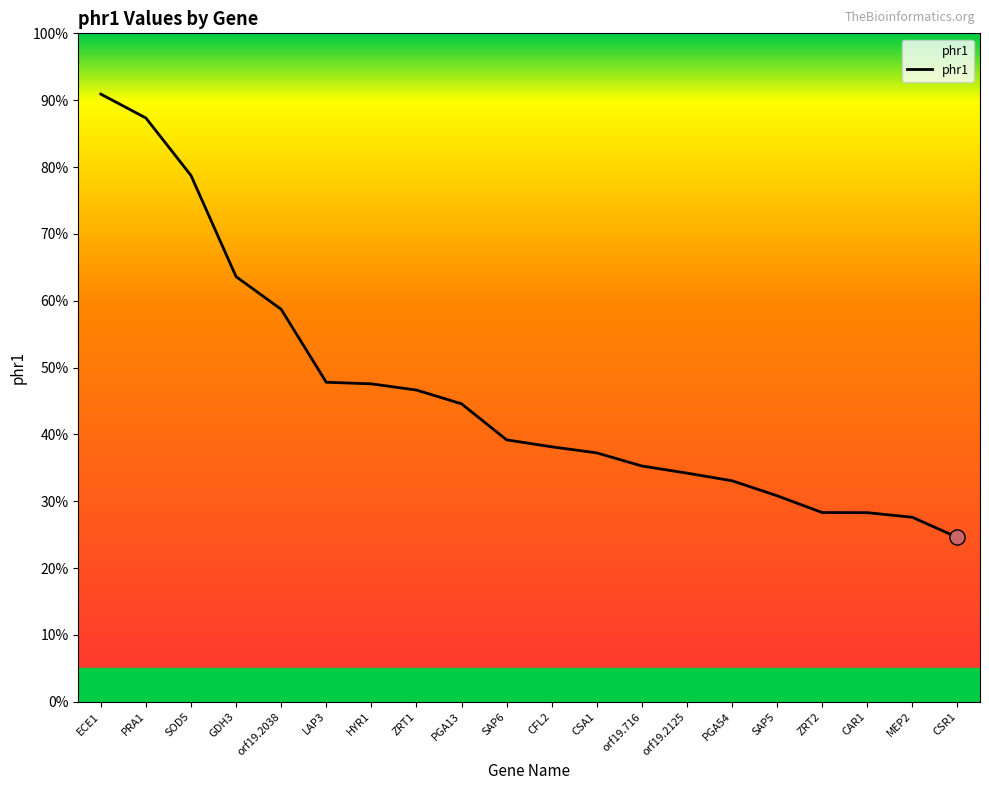

What is the change in value from orf19.2125 to PGA54?

-0.8